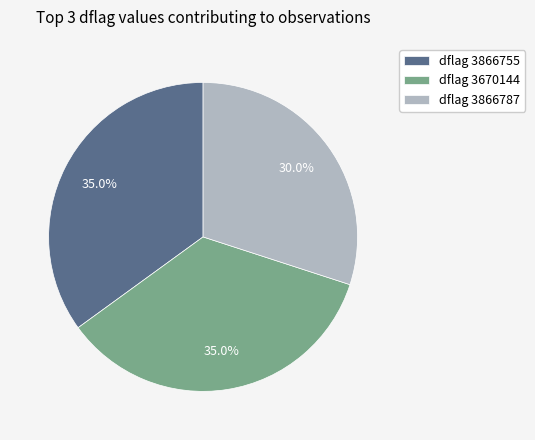

Approximately how many times larger is the value at dflag 3866755 compared to dflag 3670144?

1.0